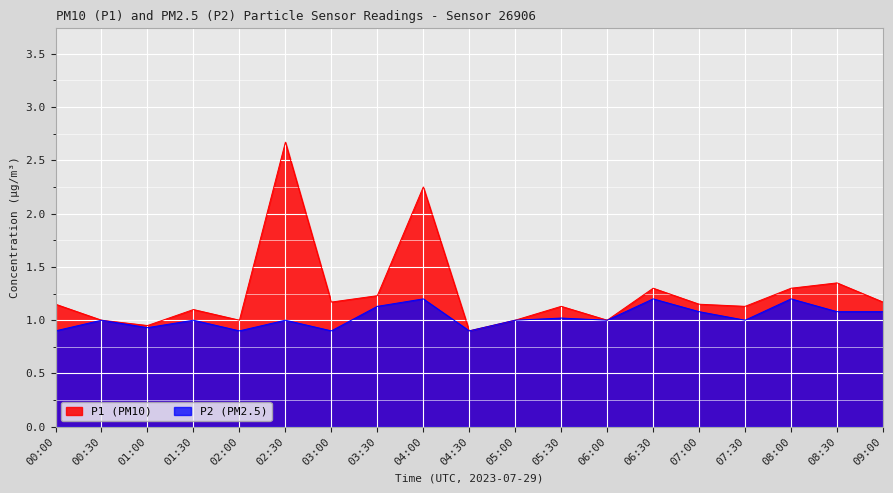

Rank the series by their maximum value, from lowest to highest.

P2 (PM2.5), P1 (PM10)